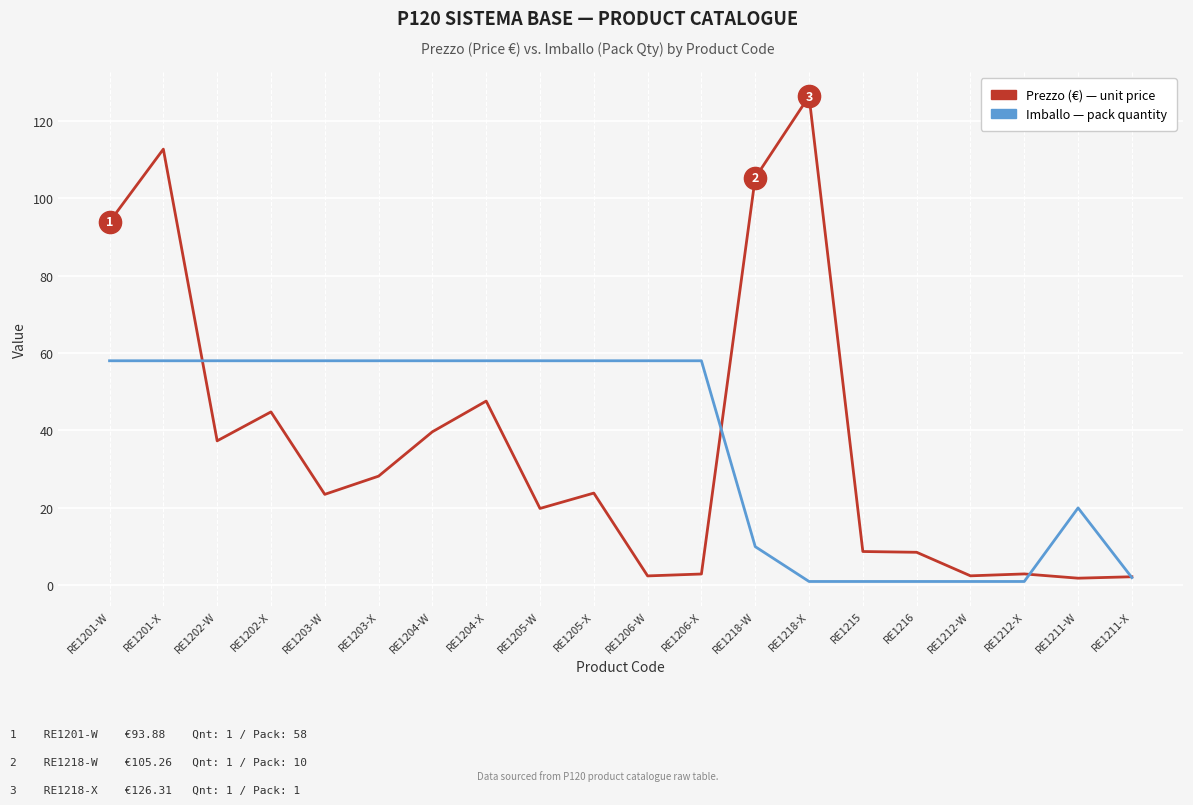

What position from the left is RE1204-X?

8